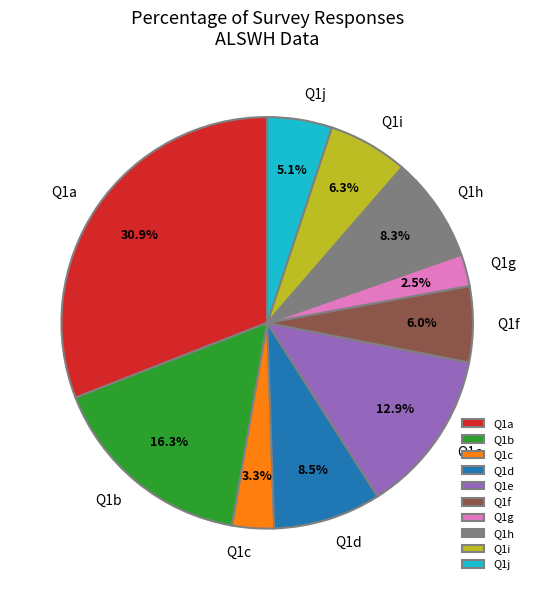

What is the ratio of the value at Q1g to the value at Q1f?

0.4